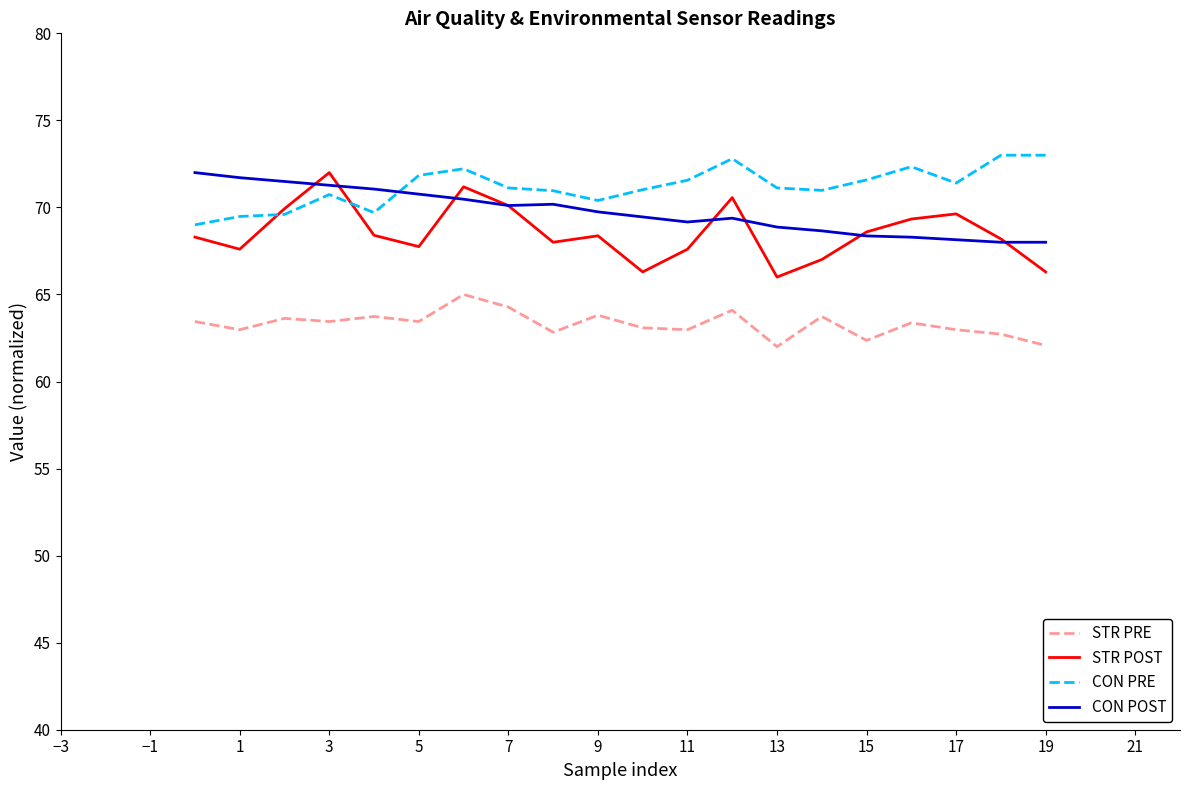

True or false: STR PRE and STR POST intersect in this chart.

False